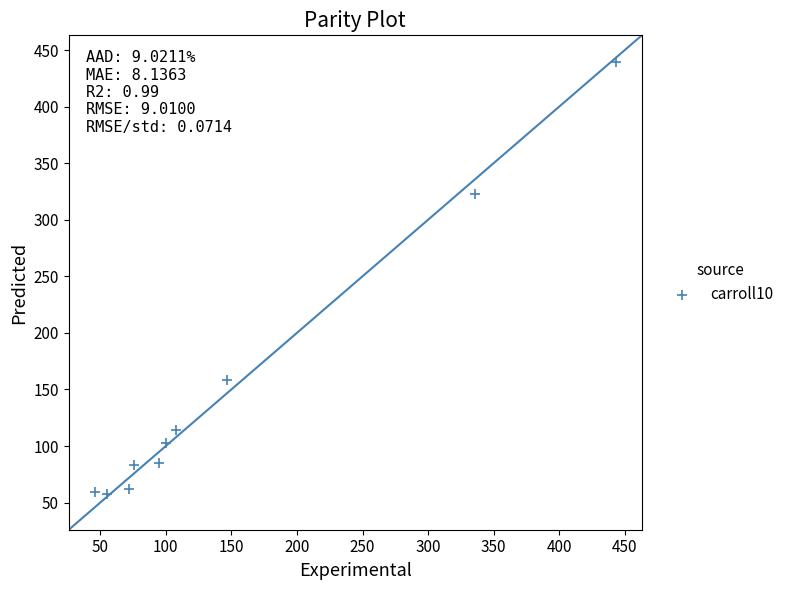

What is the range of X values (max minus min)?

397.0